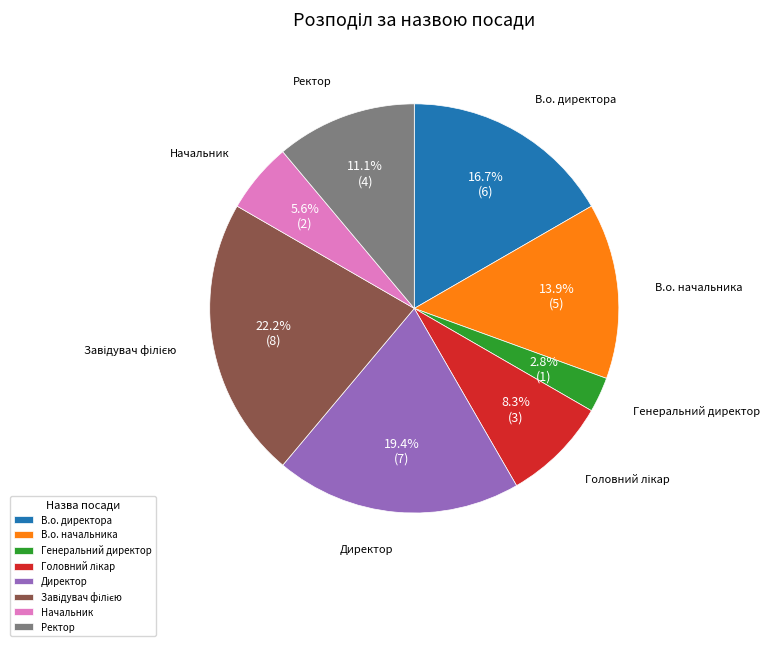

Is the sum of В.о. начальника and Начальник greater than half?

No